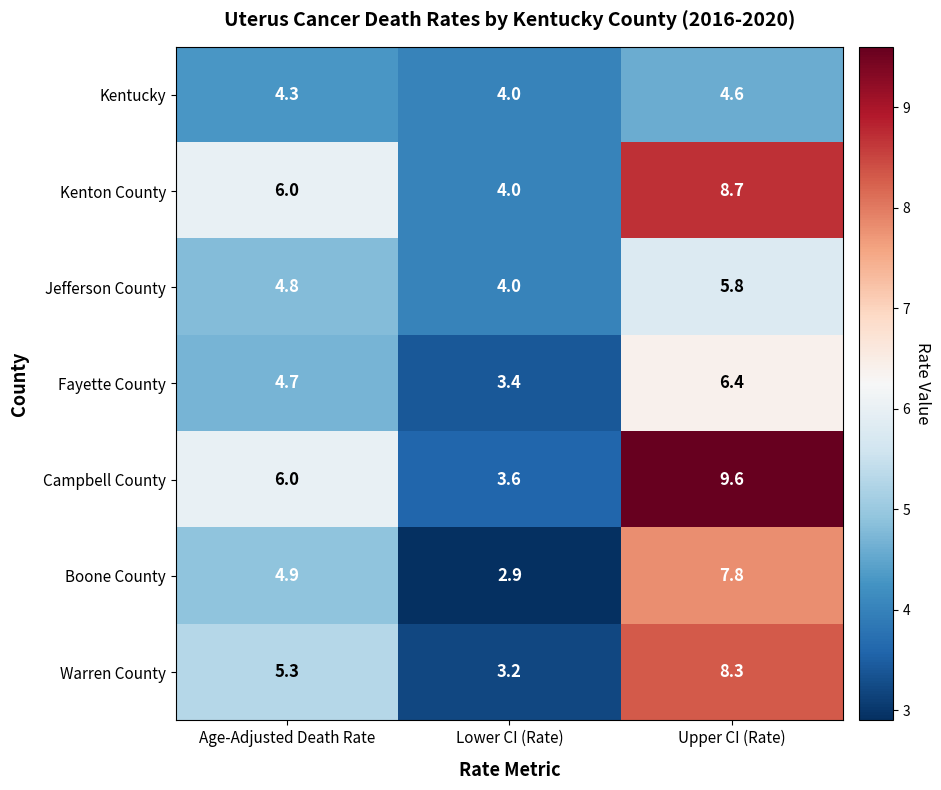

How many data points in Jefferson County are above 4?

2